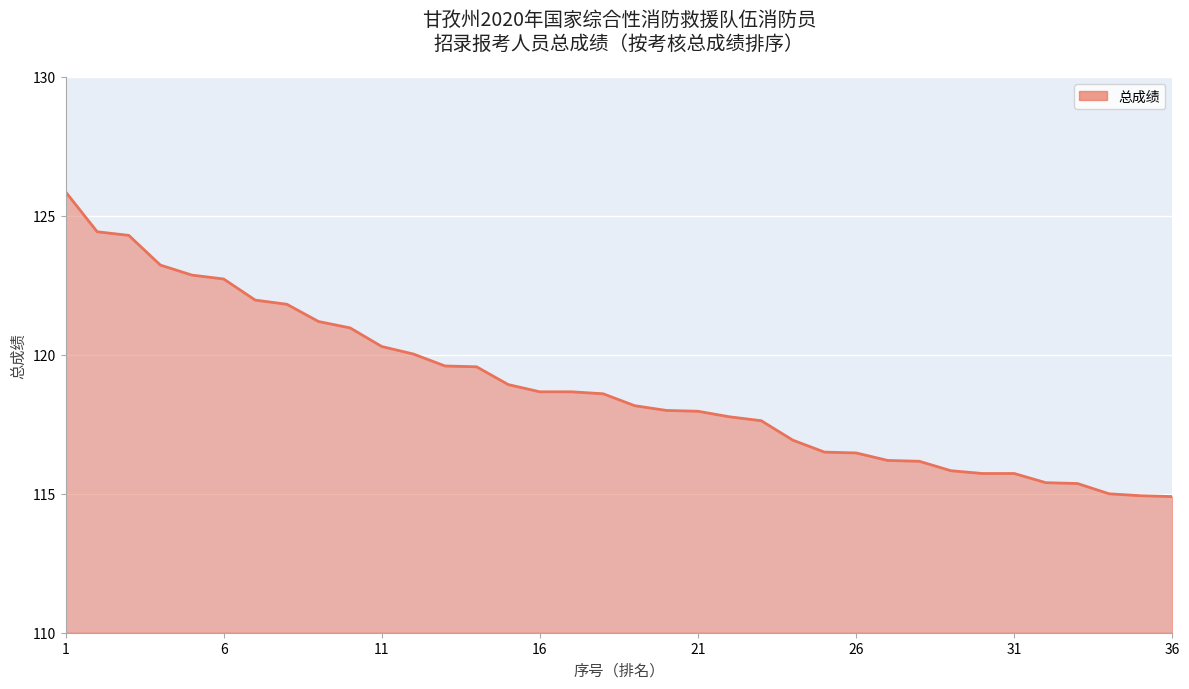

What is the minimum value shown in the chart?

114.9